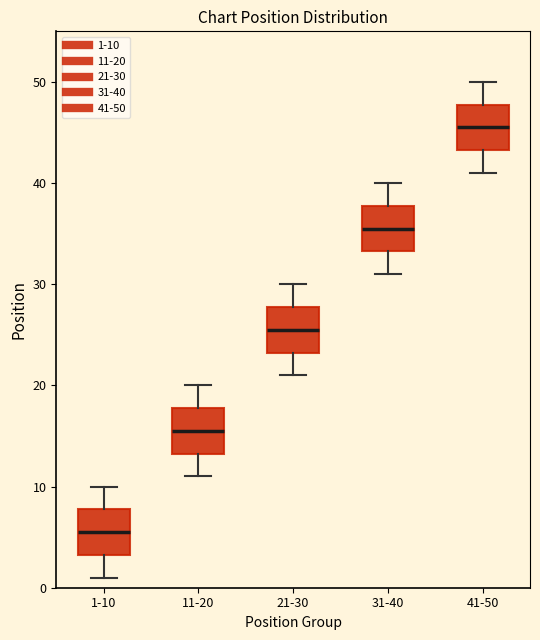

Where is the upper edge of the box for 11-20 on the y-axis? The values are not printed on the chart, so give them approximately, as read against the axis.

18